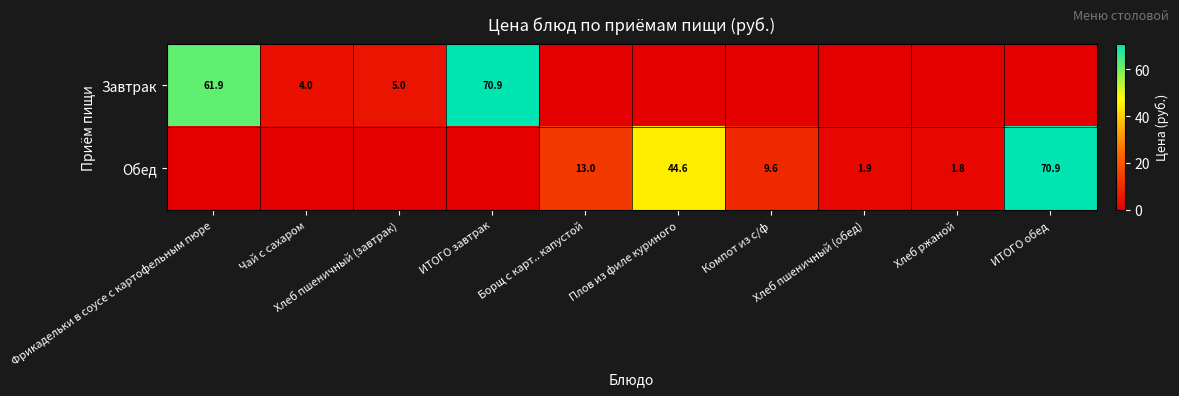

At how many categories does at least one series exceed 31?

4